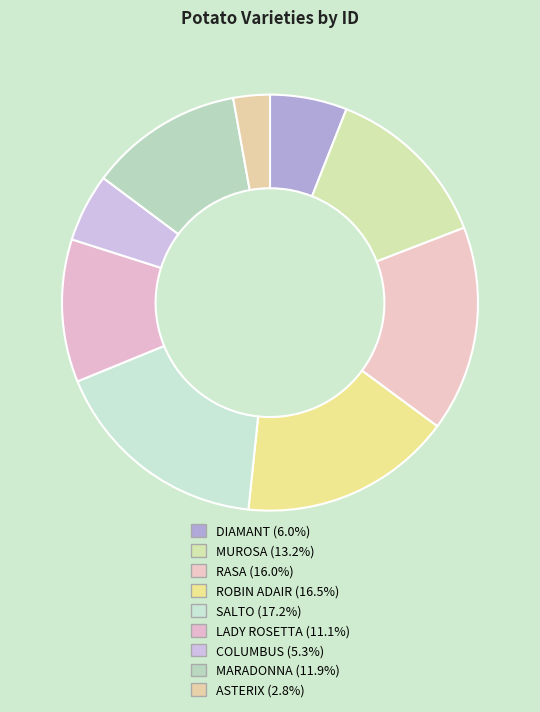

Between MARADONNA and DIAMANT, which is larger?

MARADONNA